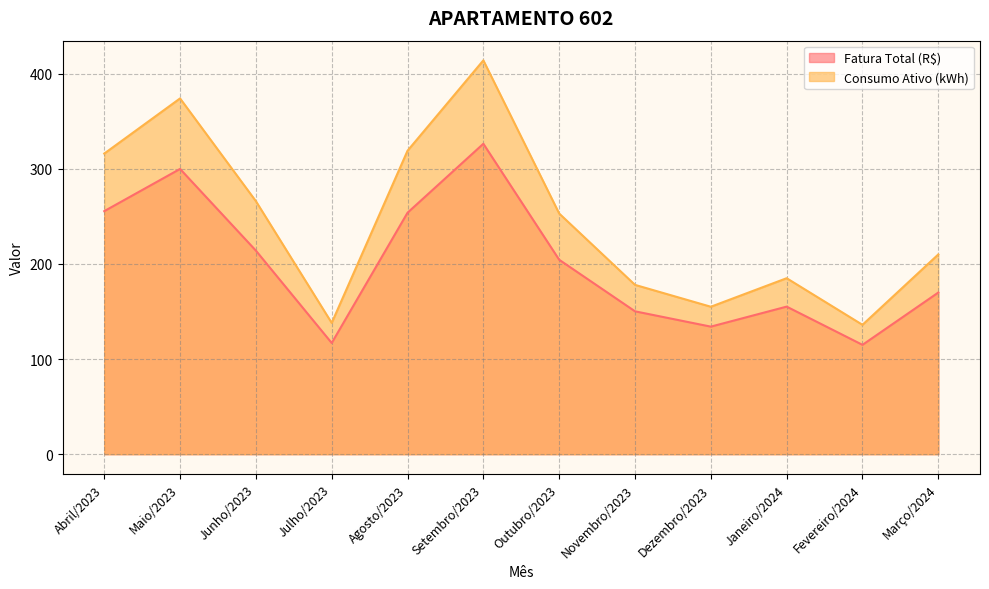

How many lines are shown in the chart?

2